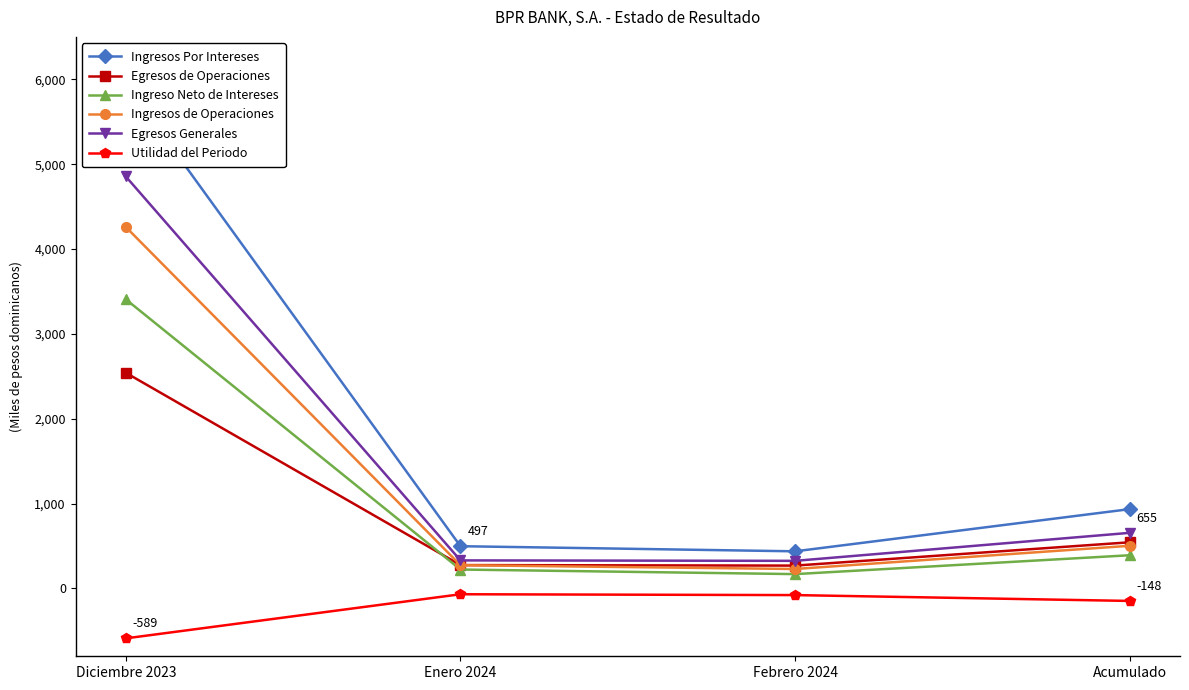

Where does the Ingresos Por Intereses series first go above 934?

Diciembre 2023